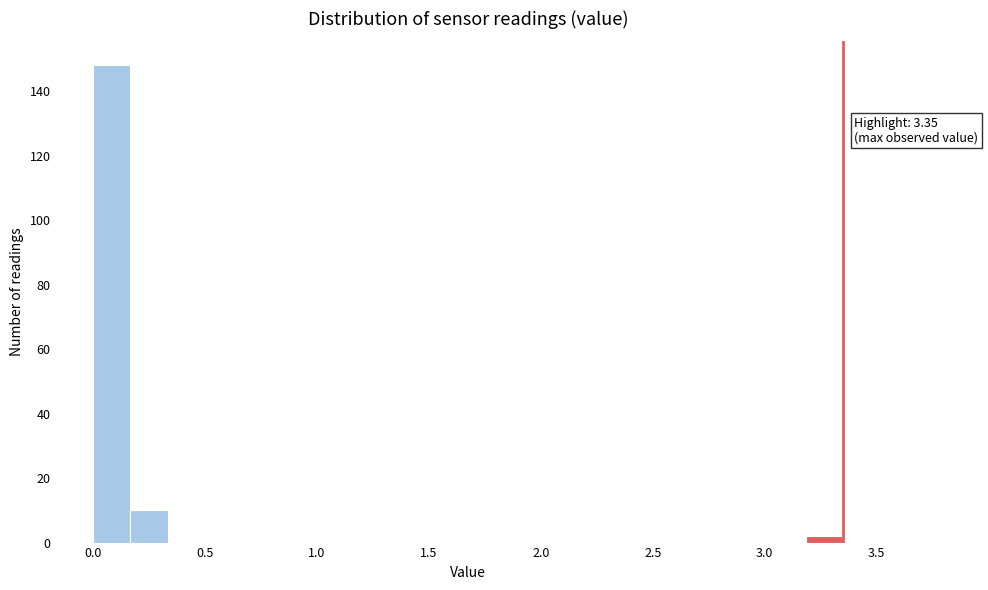

Read against the x-axis, roughly where is the centre of the tallest bar?

0.10